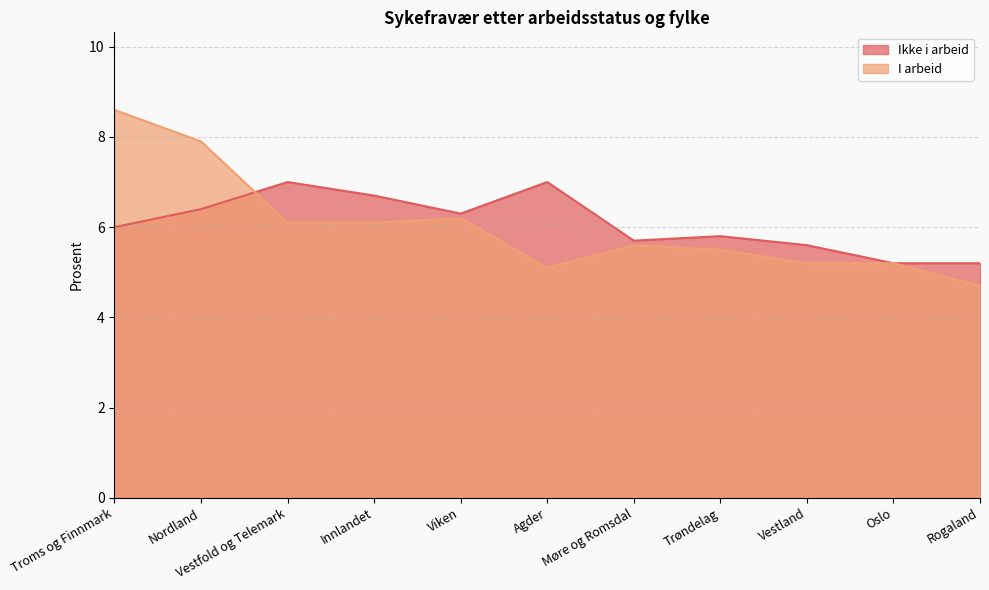

What is the sum of all Ikke i arbeid values?

66.9